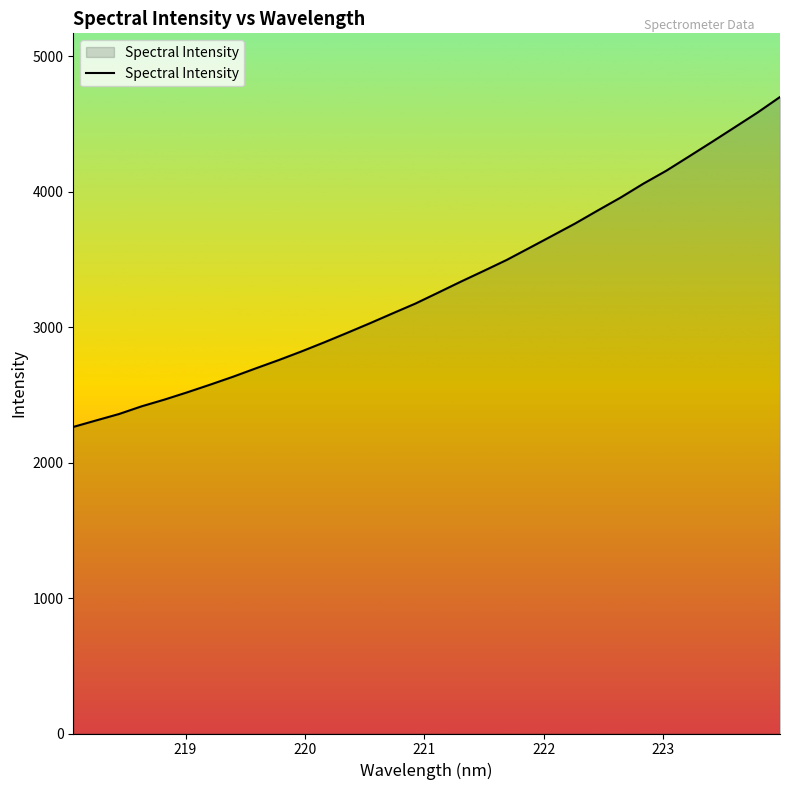

What is the difference between the maximum and minimum values?

2435.0